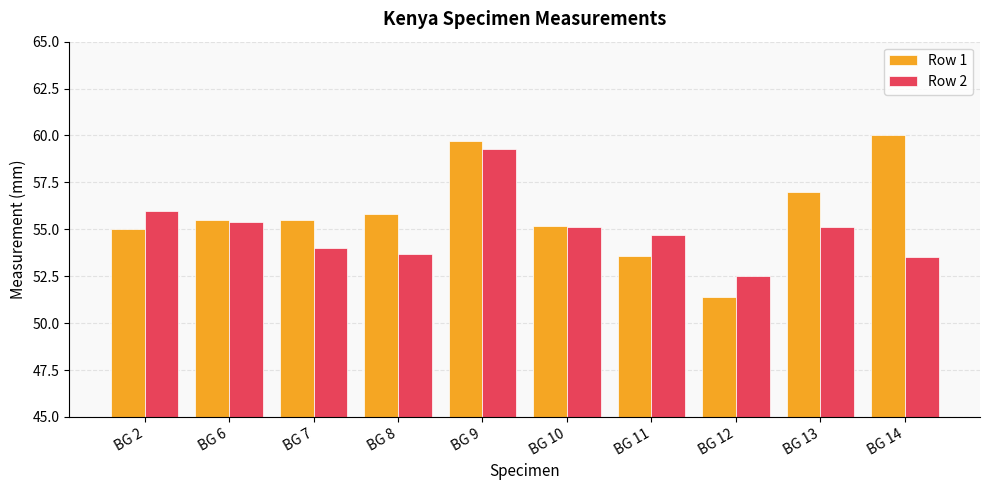

How many distinct data groups are displayed?

2